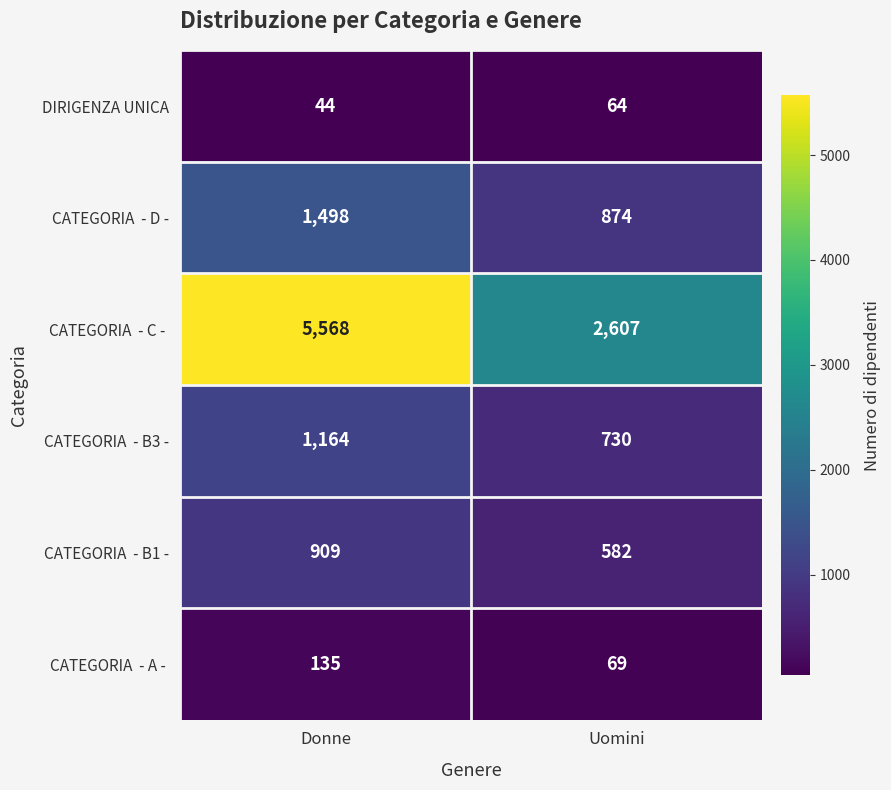

Is it true that DIRIGENZA UNICA equals 41 at Uomini?

False